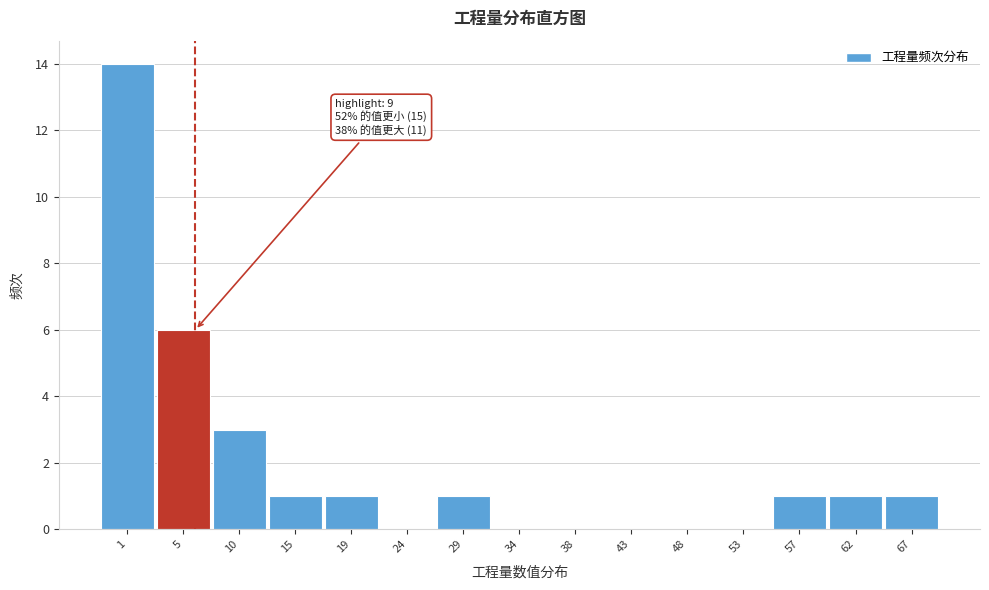

Reading left to right, extract all data points from this chart.

1=14	5=6	10=3	15=1	19=1	24=0	29=1	34=0	38=0	43=0	48=0	53=0	57=1	62=1	67=1